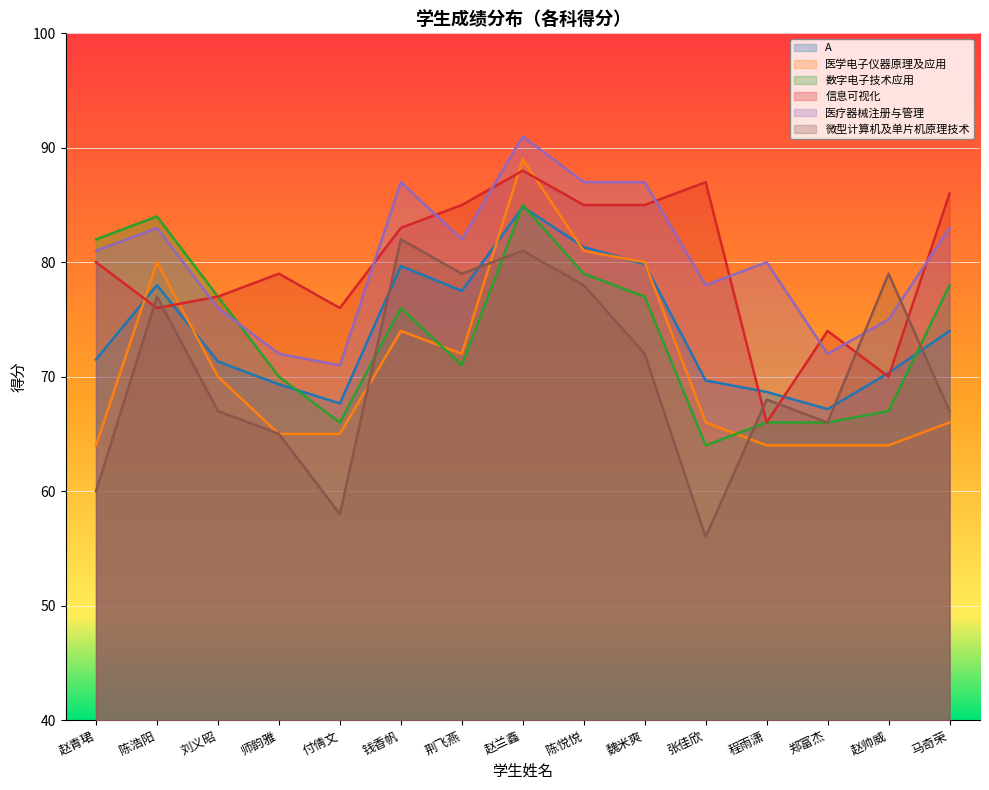

How many values in the 医学电子仪器原理及应用 series exceed 66?

7